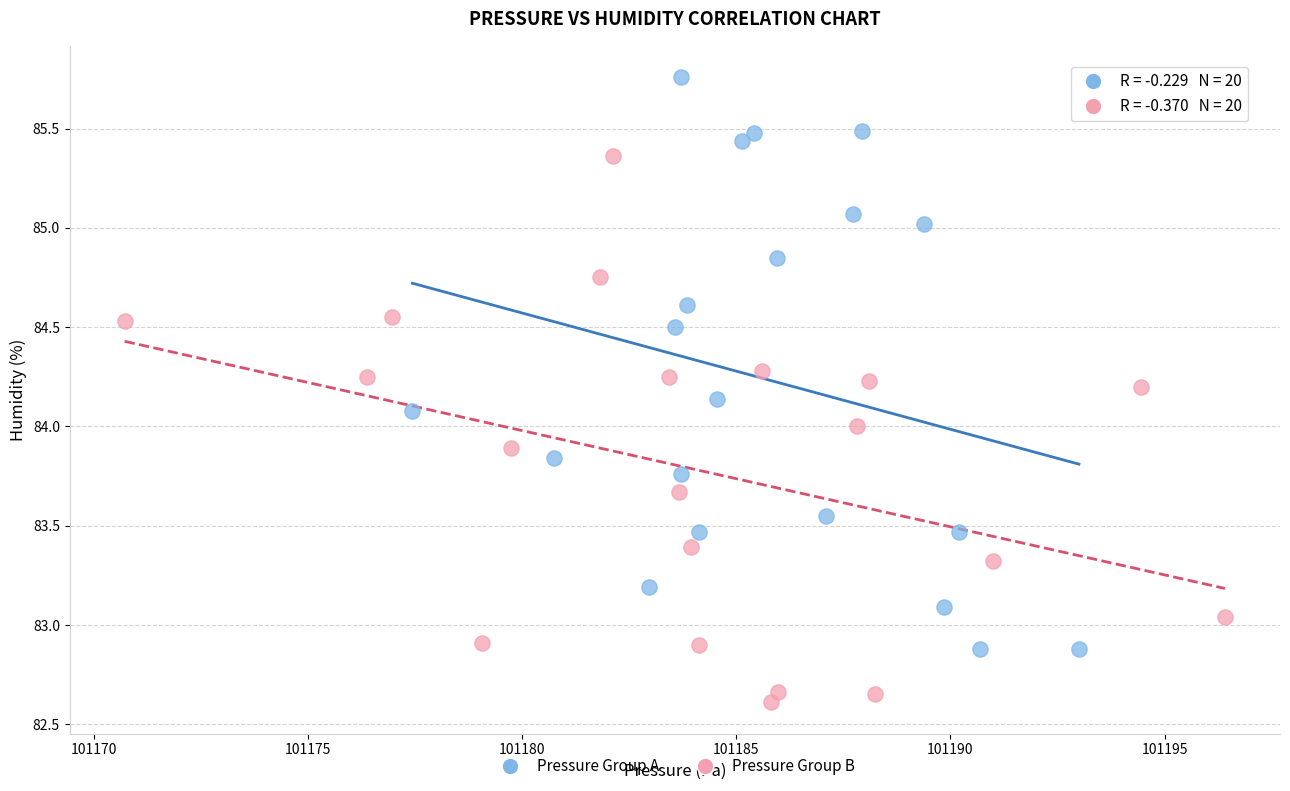

Which series contains the highest Y value?

Pressure Group A